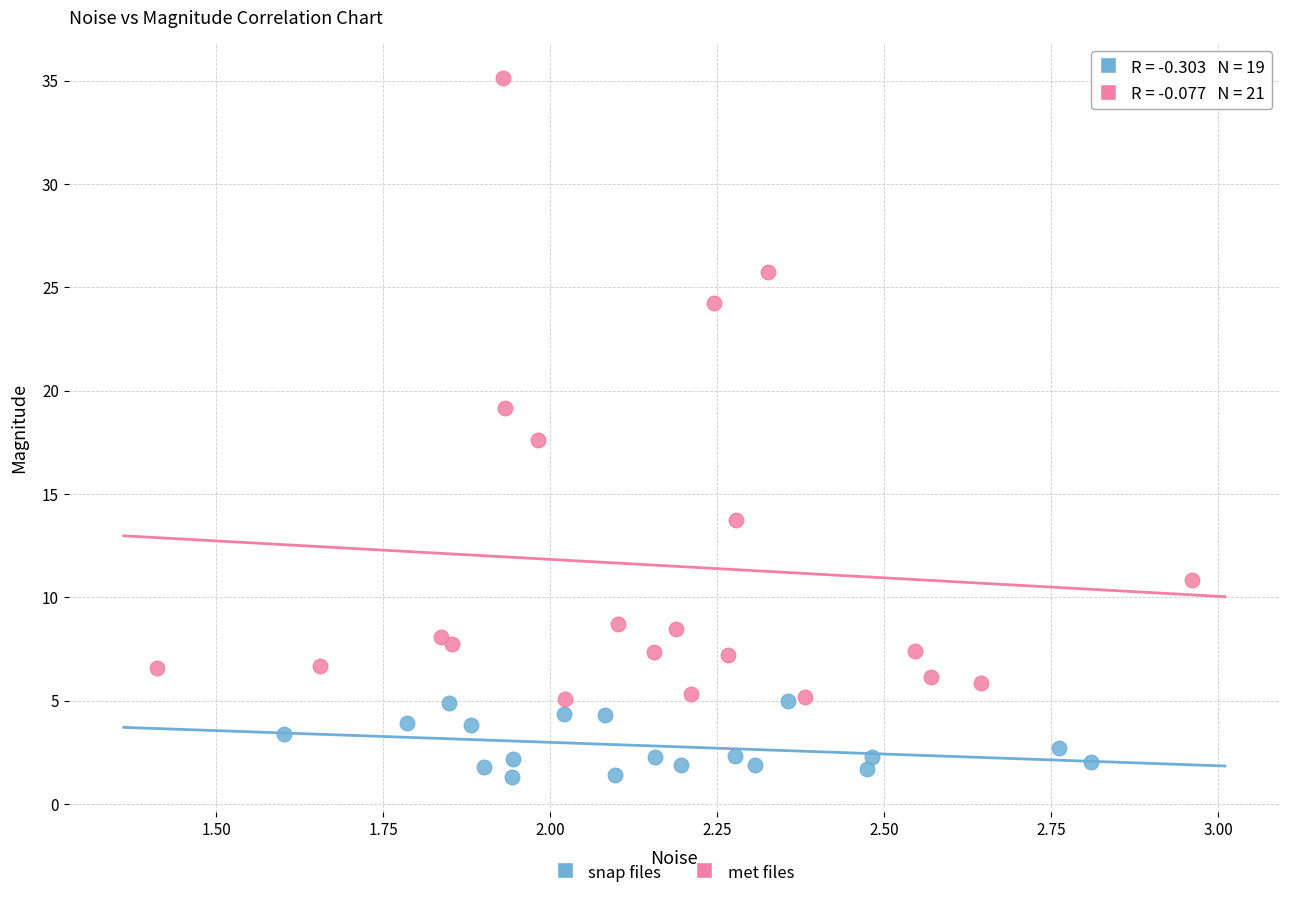

Which series has the widest spread of Y values?

met files